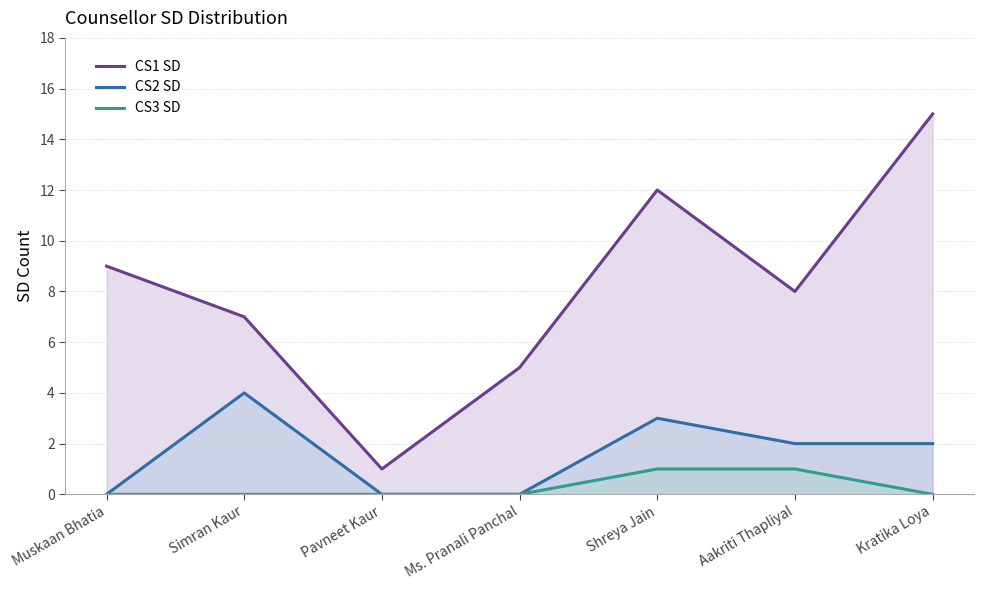

How many lines are shown in the chart?

3